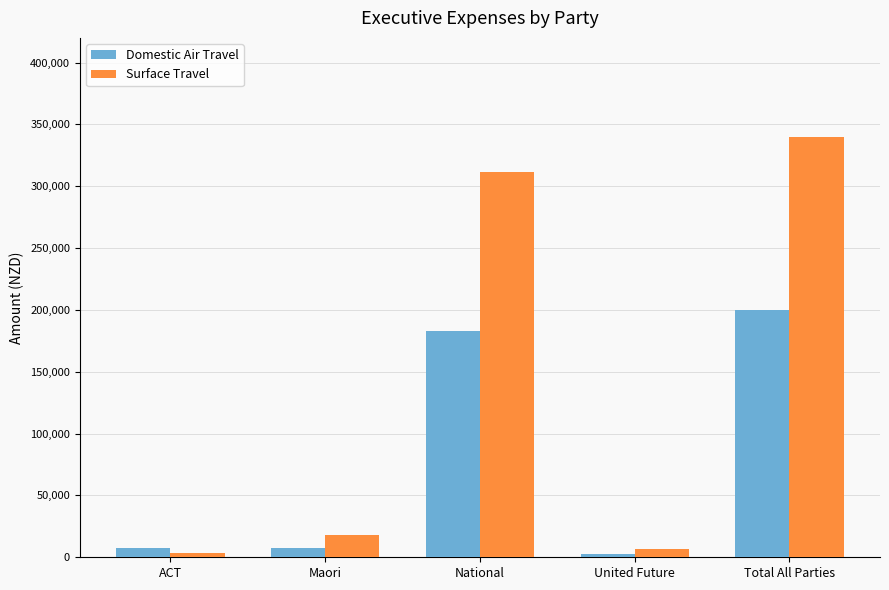

What is the value of the Surface Travel bar at the 1st from the left?

3681.5